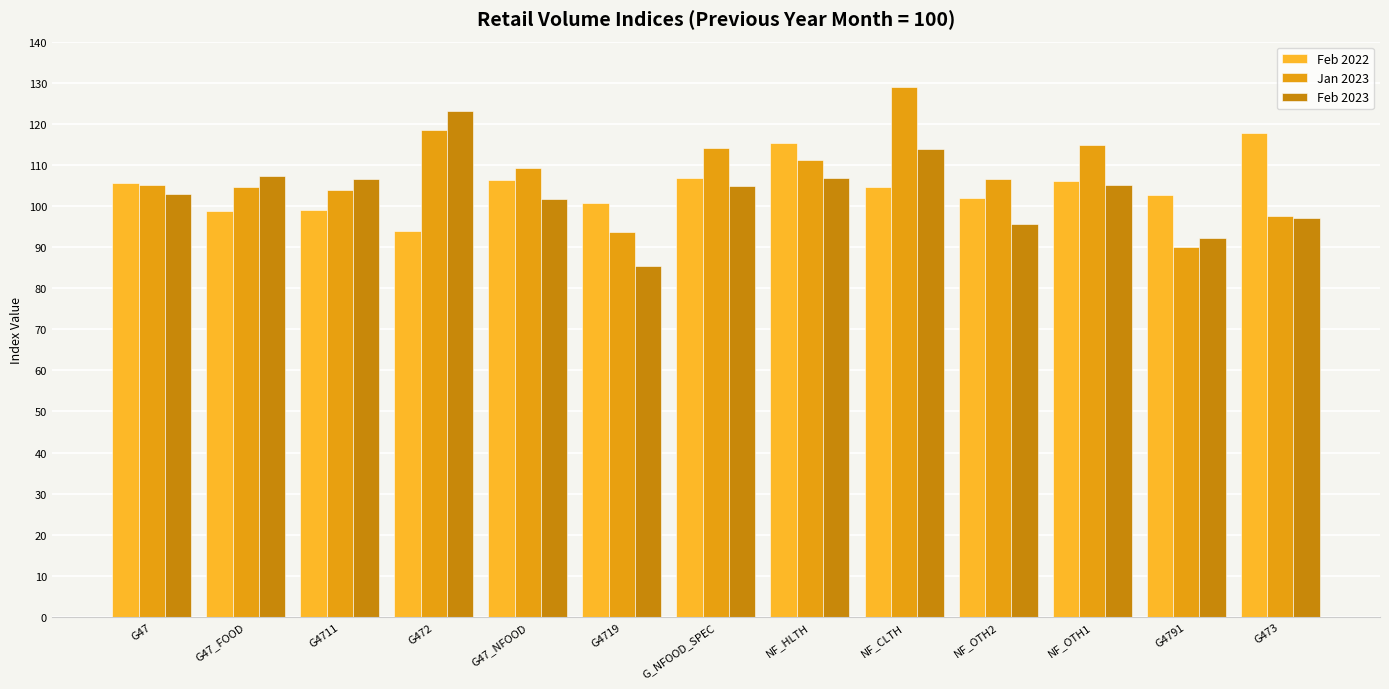

How many values in the Feb 2023 series exceed 104?

7